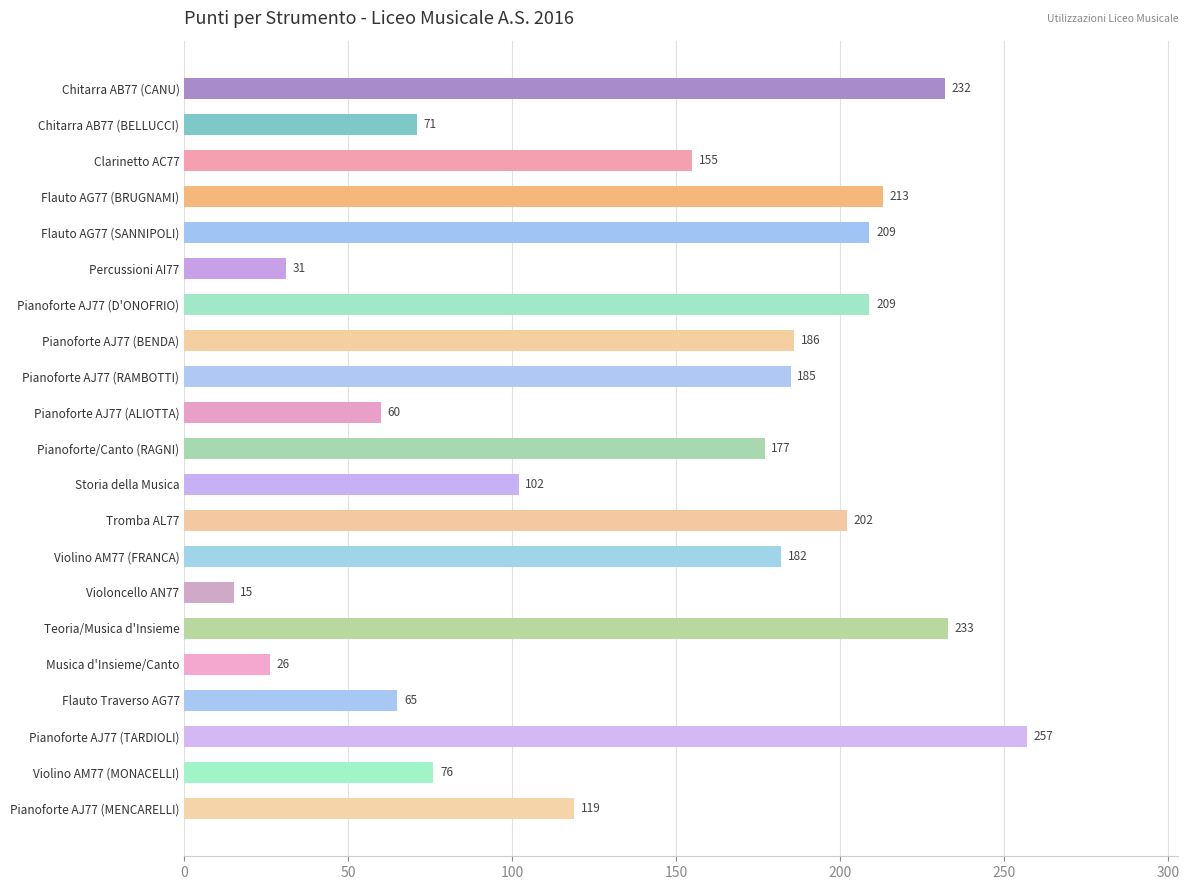

At which category does the chart reach its minimum across all series?

Violoncello AN77